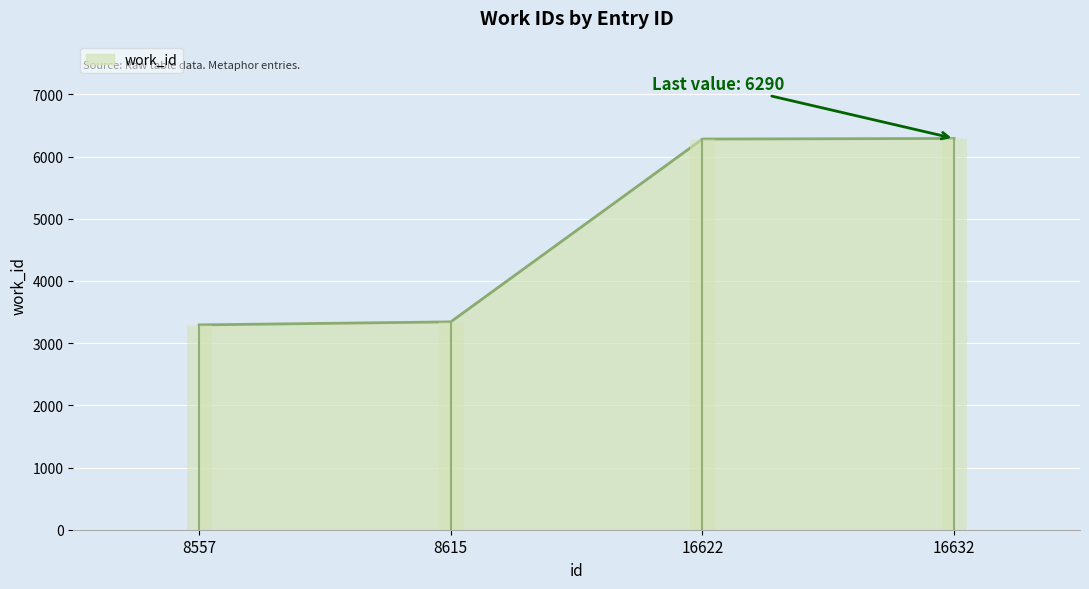

What is the sum of the values at 8557 and 8615?

6635